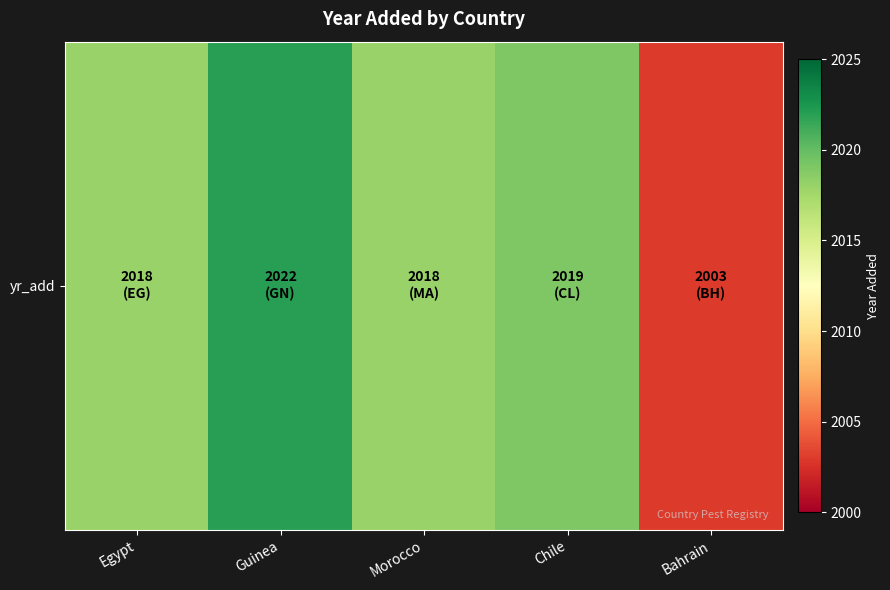

Reading right to left, list all the values displayed in this chart.

Bahrain=2003	Chile=2019	Morocco=2018	Guinea=2022	Egypt=2018